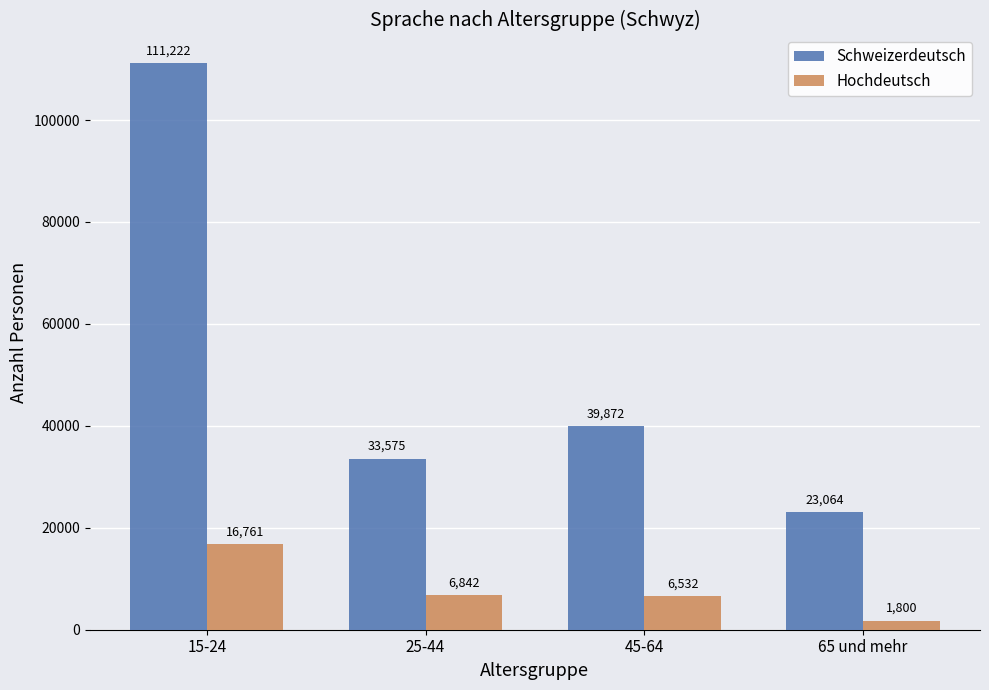

Rank the series by their maximum value, from highest to lowest.

Schweizerdeutsch, Hochdeutsch